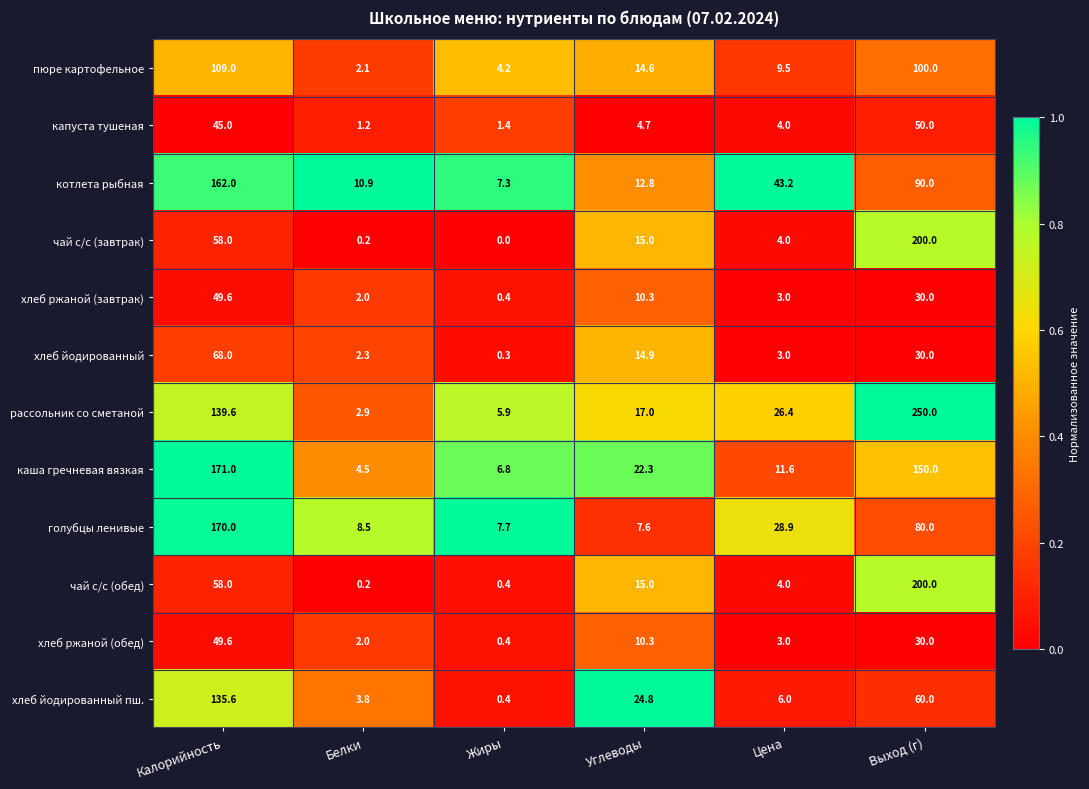

At which label does каша гречневая вязкая reach its peak?

Калорийность